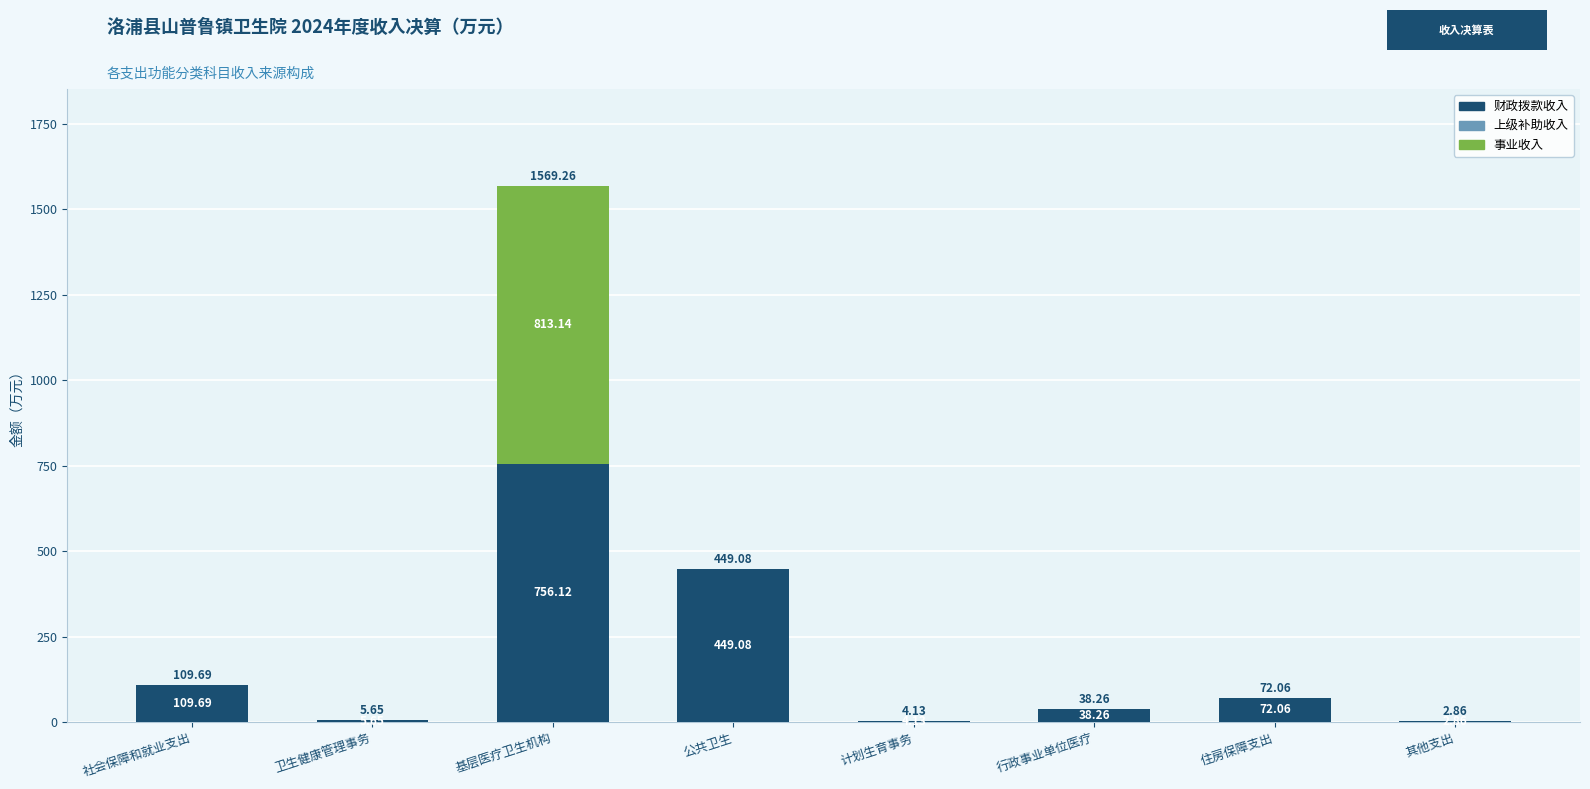

At which label does 财政拨款收入 reach its peak?

基层医疗卫生机构